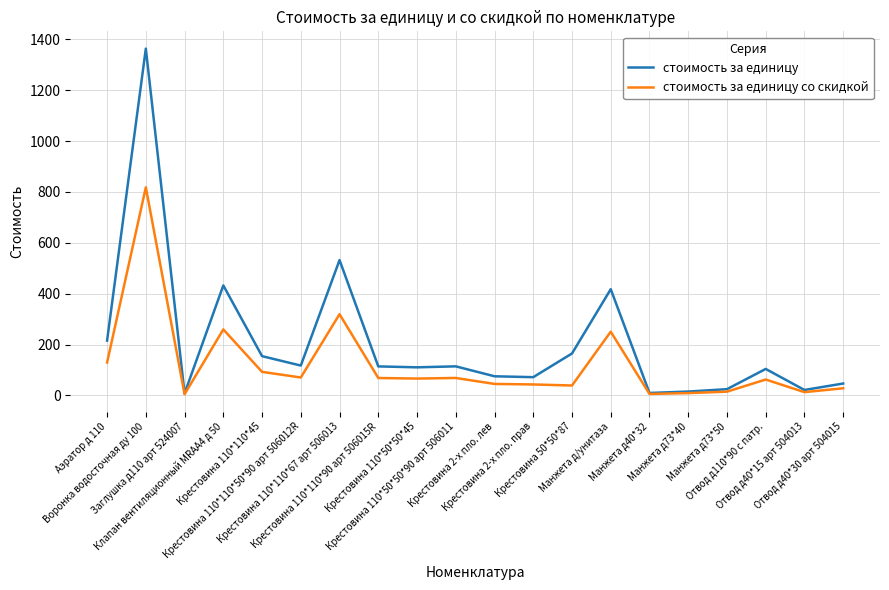

Which series has the largest total across all categories?

стоимость за единицу